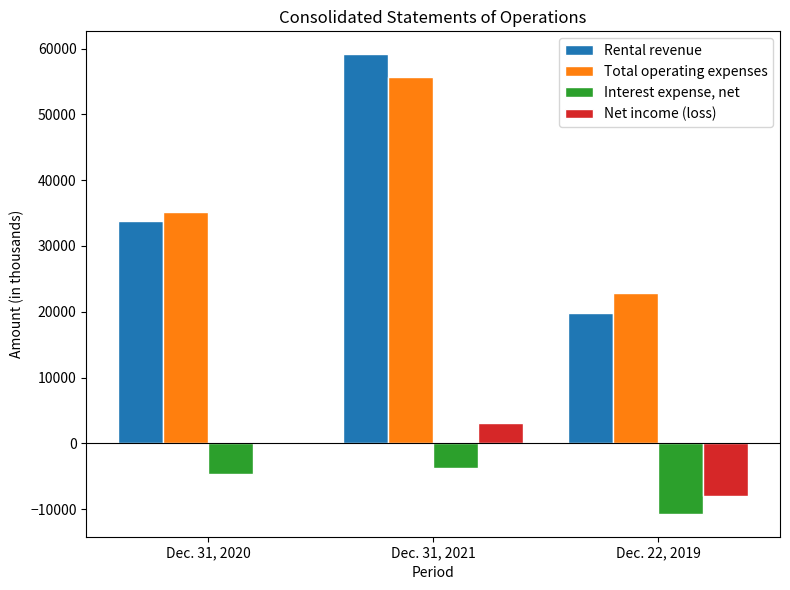

What is the spread (max minus min) of values at Dec. 31, 2020?

39968